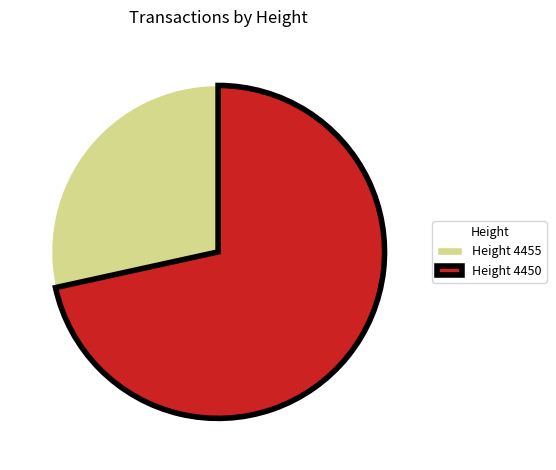

Is the sum of Height 4455 and Height 4450 greater than half?

Yes